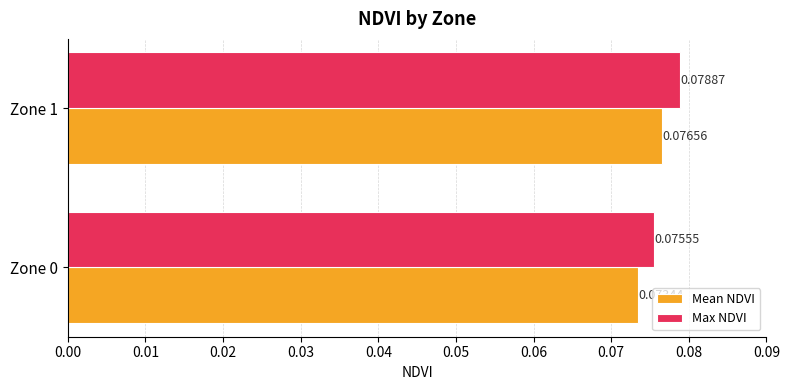

Rank the series by their average value, from highest to lowest.

Max NDVI, Mean NDVI